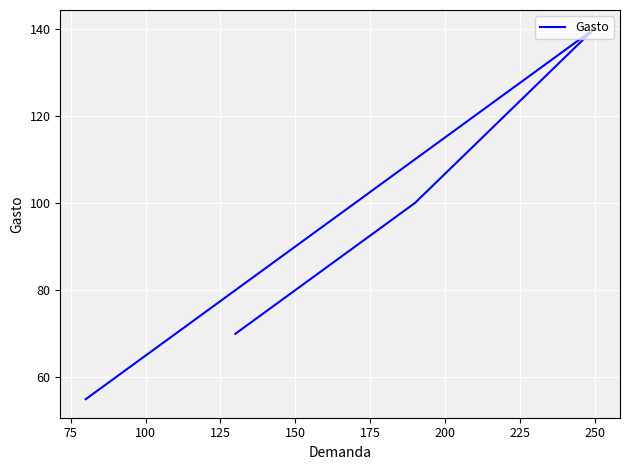

How many data points does each series have?

4